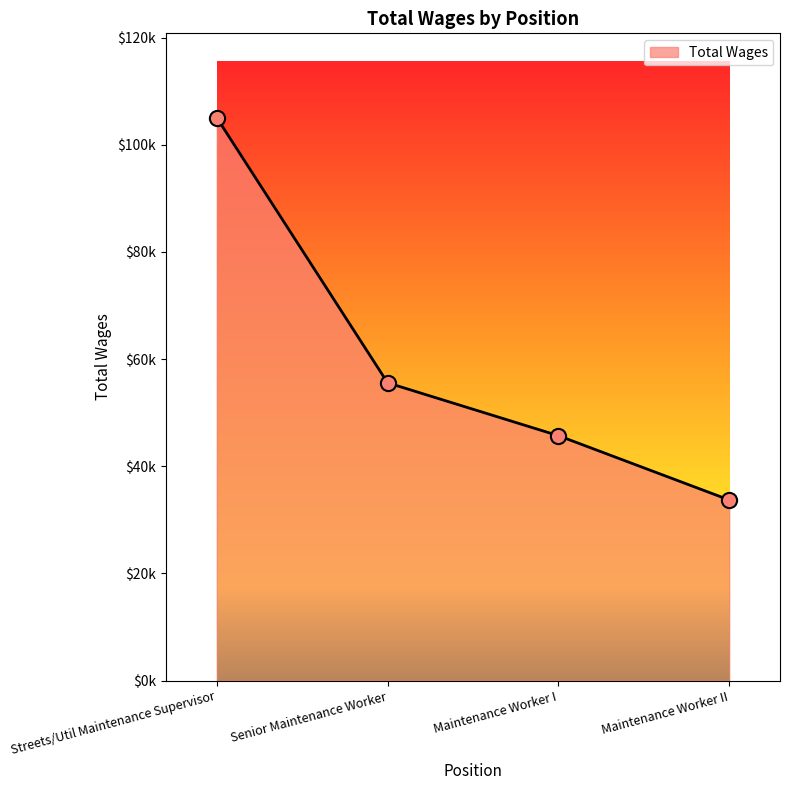

Between Senior Maintenance Worker and Streets/Util Maintenance Supervisor, which is larger?

Streets/Util Maintenance Supervisor